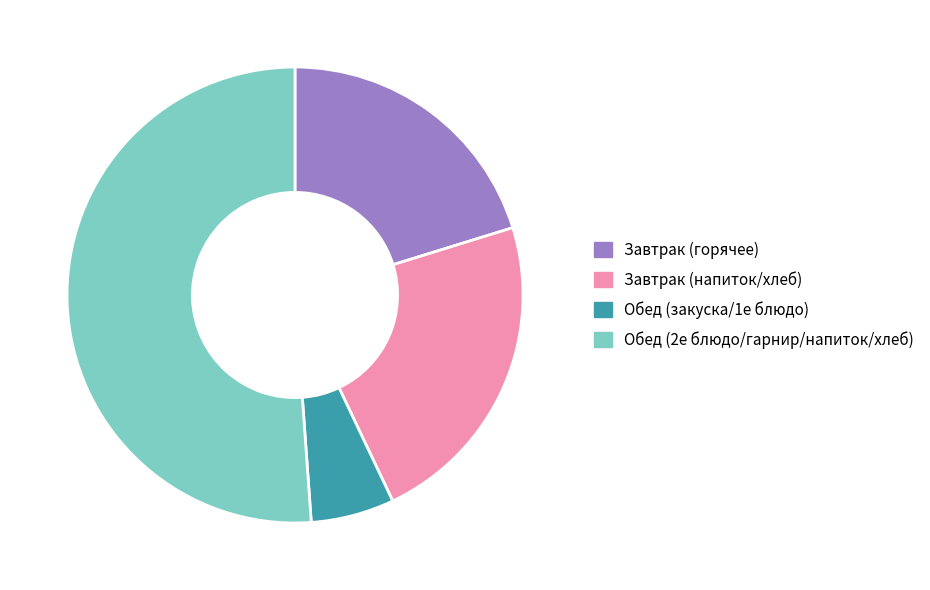

What is the ratio of the value at Обед (2е блюдо/гарнир/напиток/хлеб) to the value at Завтрак (горячее)?

2.5